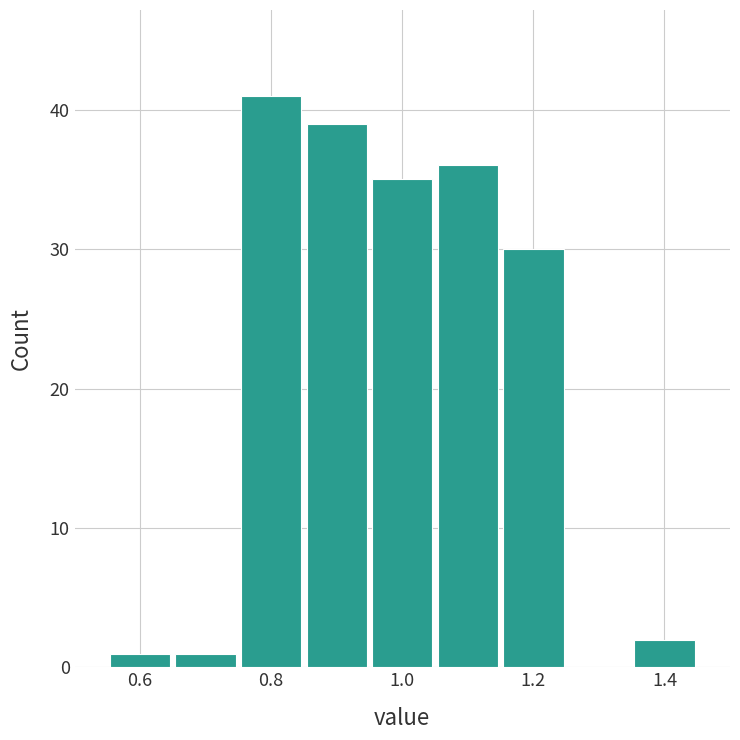

Over which range of the x-axis is the bar tallest?

0.75 to 0.85